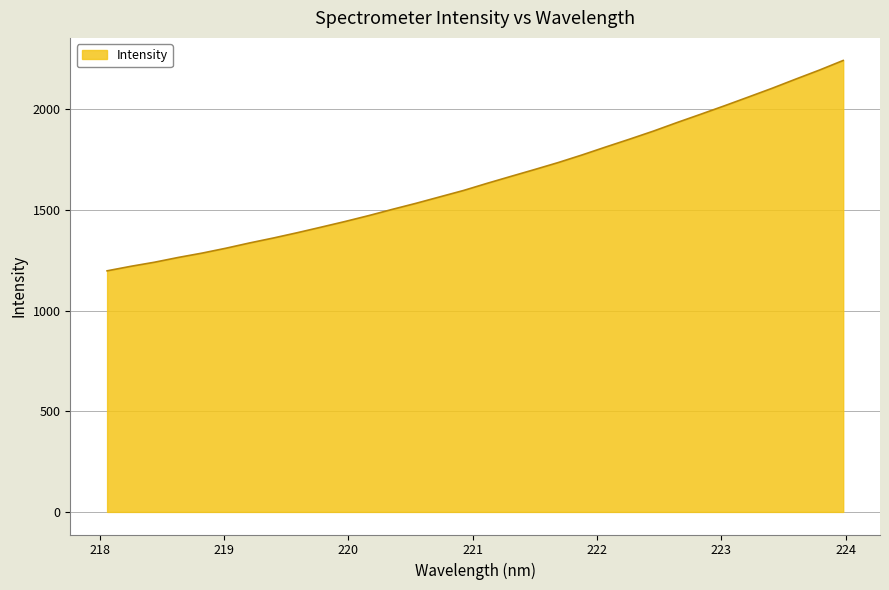

What is the smallest value displayed?

1198.0